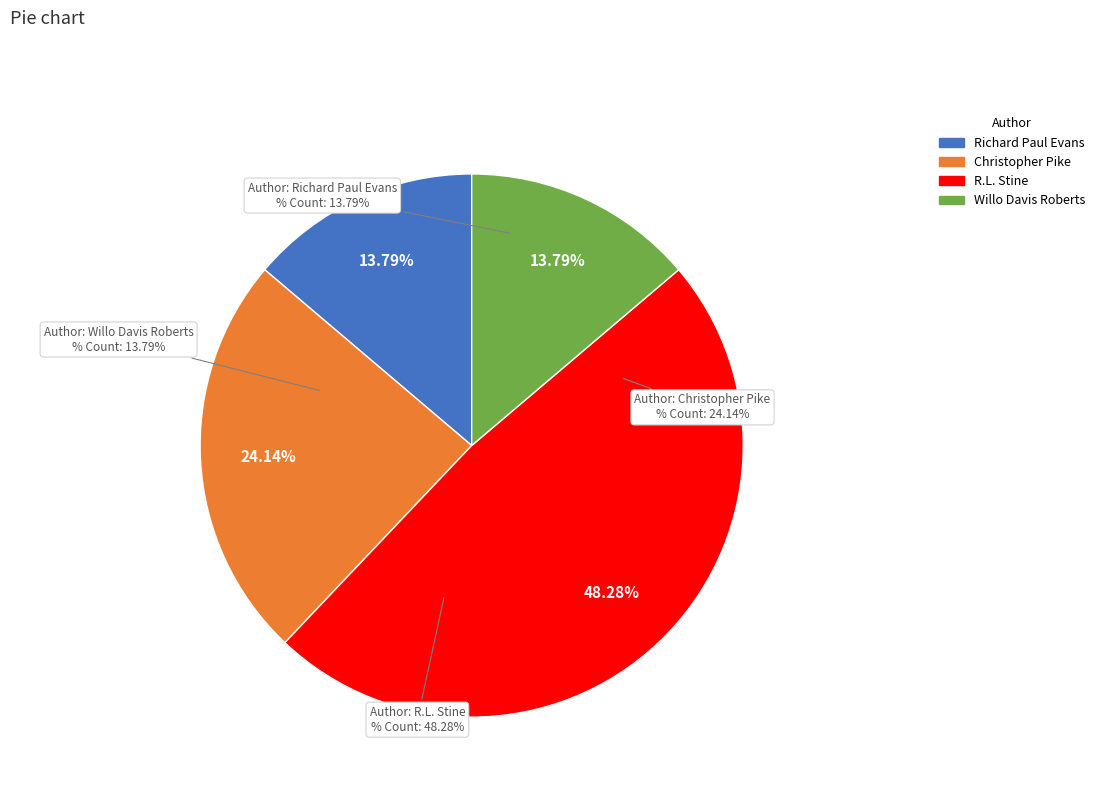

What percentage is NOT represented by Willo Davis Roberts (707126)?

86.2%